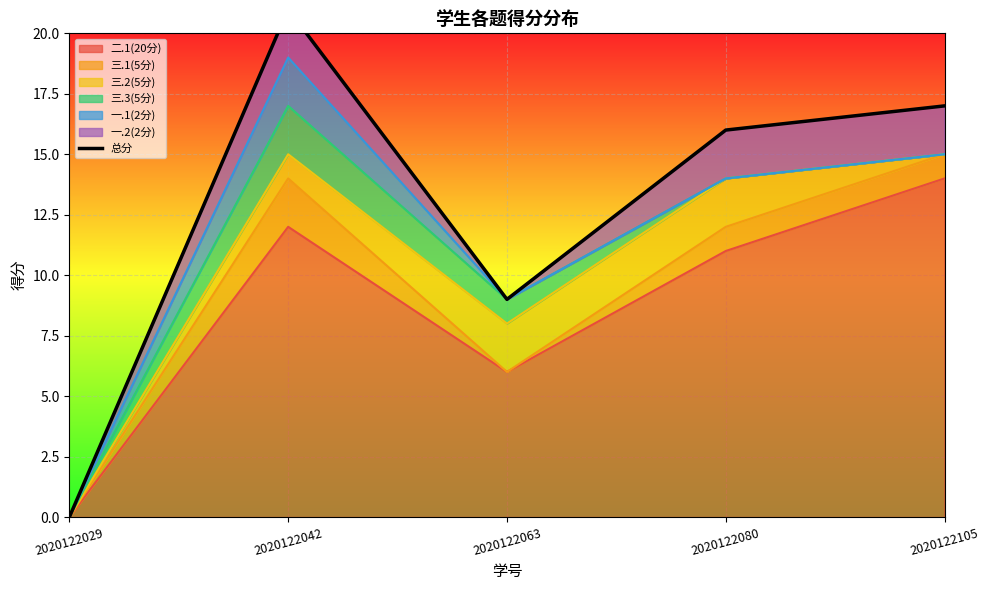

What is the sum of all values?

63